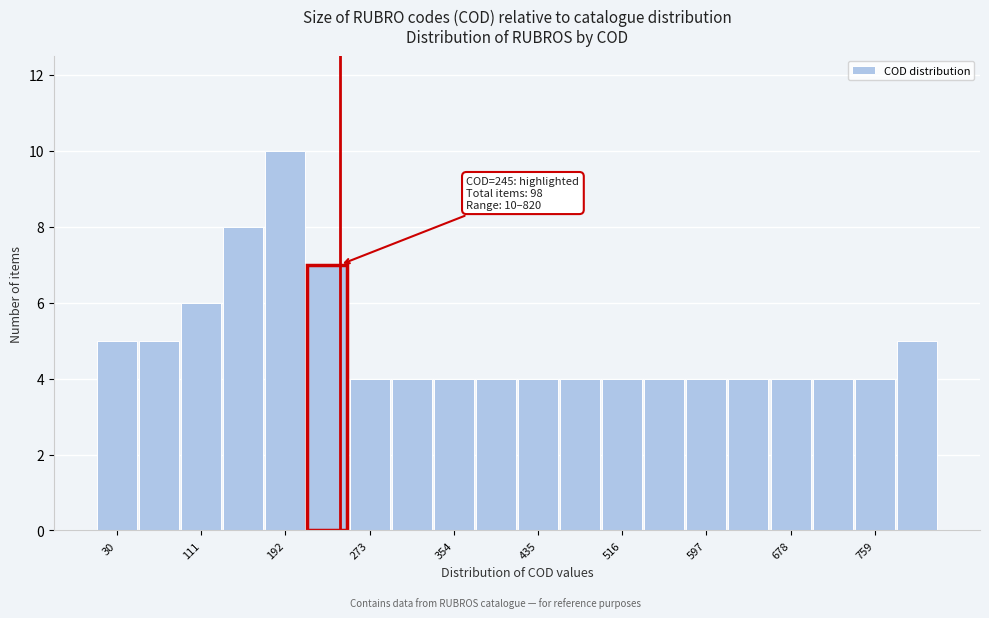

Over which range of the x-axis is the bar tallest?

170 to 210